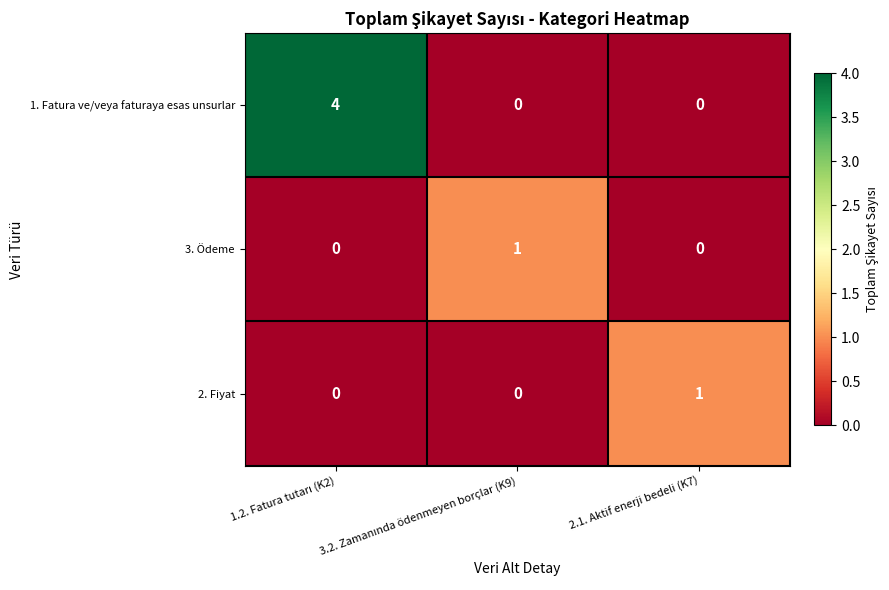

At which label does 2. Fiyat reach its peak?

2.1. Aktif enerji bedeli (K7)